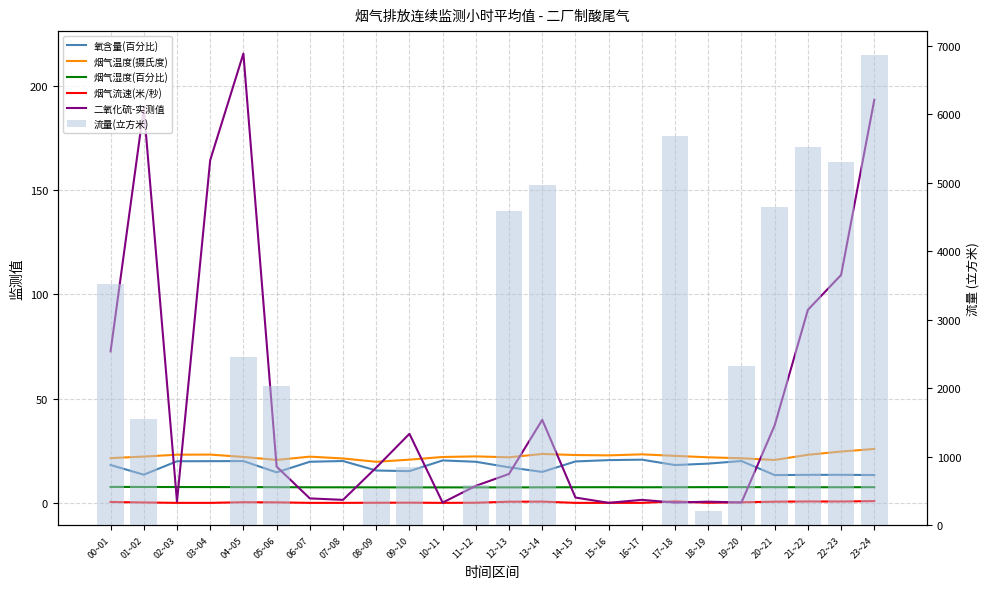

Are the bars horizontal?

No